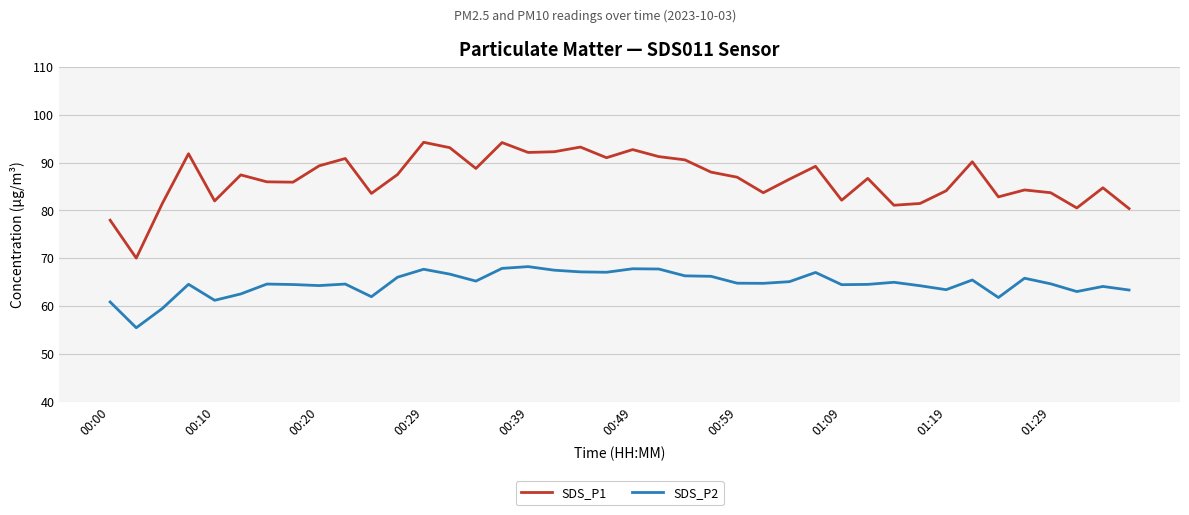

Rank the series by their maximum value, from highest to lowest.

SDS_P1, SDS_P2